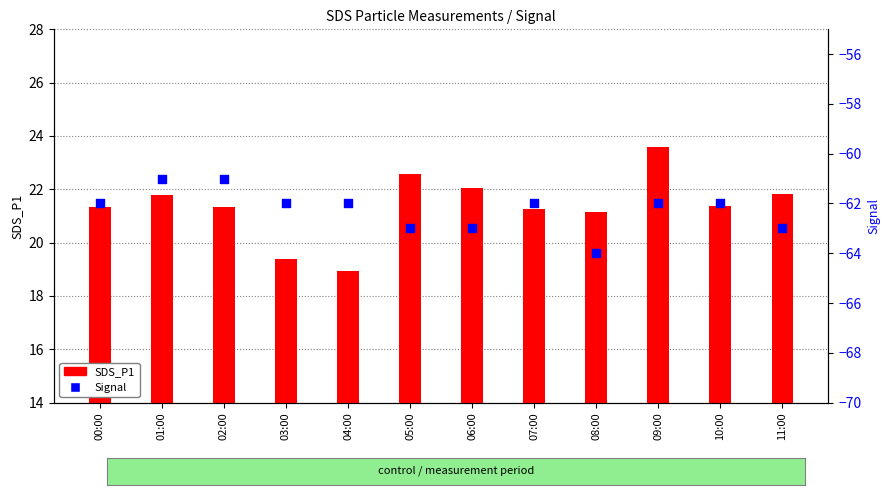

Which series contains the lowest Y value?

Signal